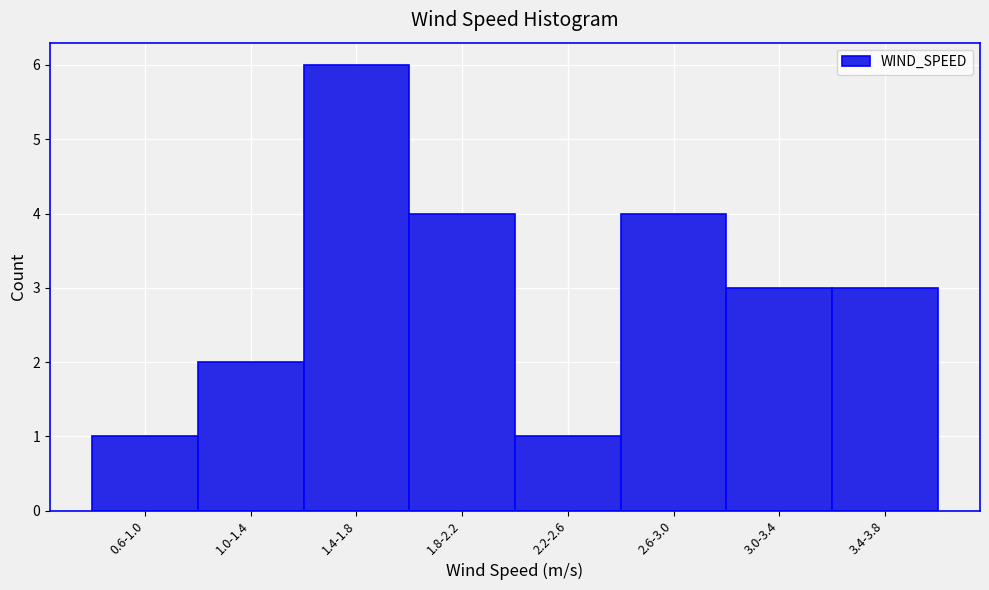

Reading left to right, transcribe all the data shown in this chart.

0.6-1.0=1	1.0-1.4=2	1.4-1.8=6	1.8-2.2=4	2.2-2.6=1	2.6-3.0=4	3.0-3.4=3	3.4-3.8=3